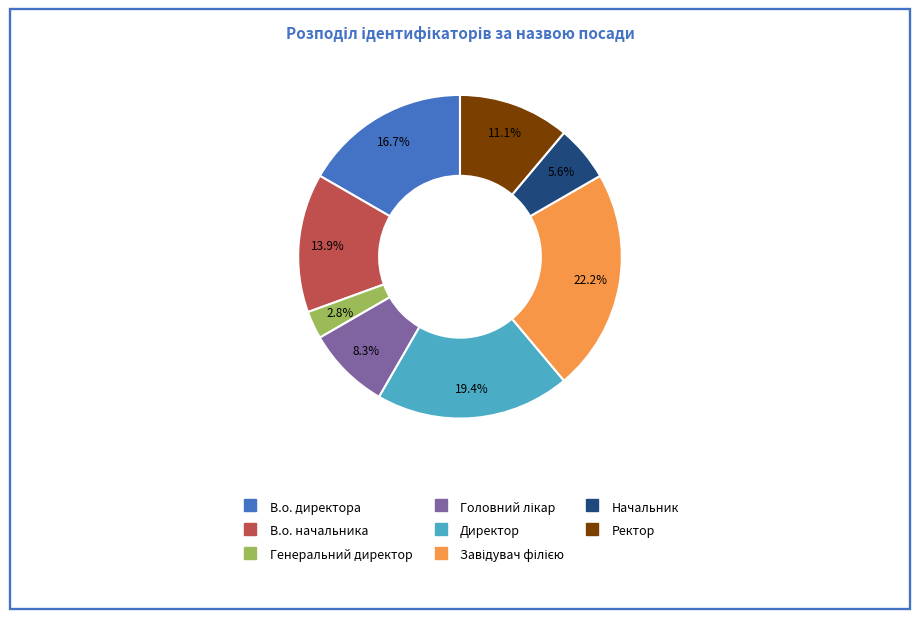

Is the sum of Генеральний директор and В.о. начальника greater than half?

No